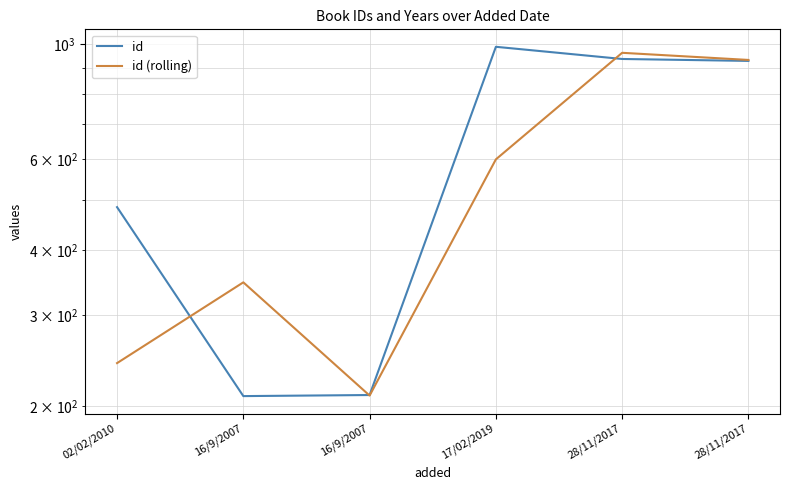

List the series in order of their overall mean, highest first.

id, id (rolling)